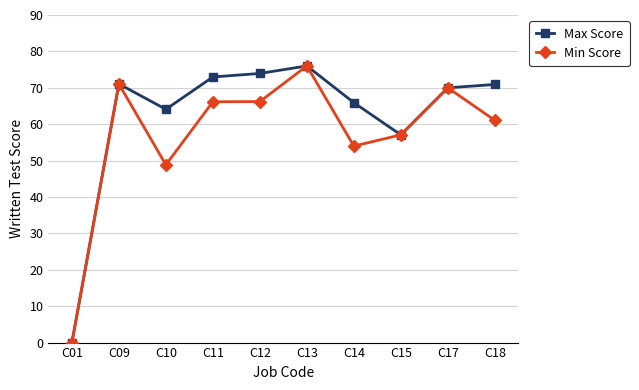

Does the chart display data point markers on the line(s)?

Yes